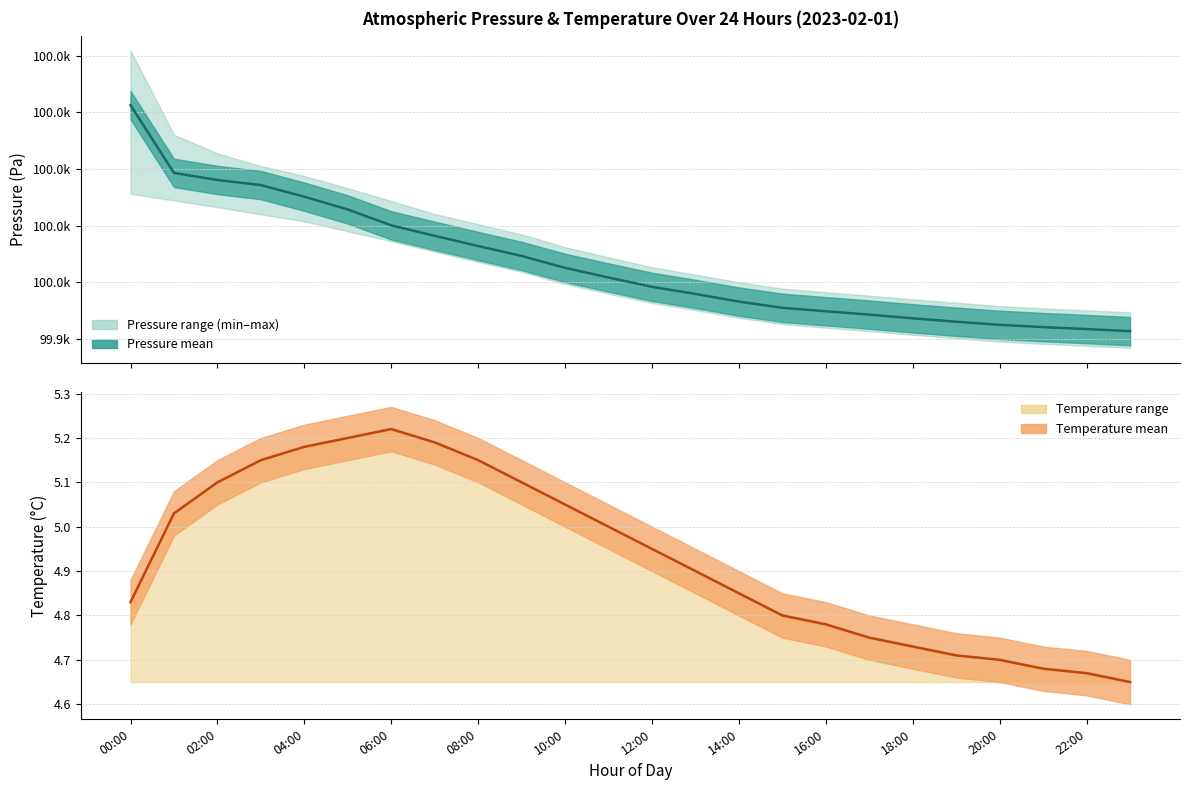

True or false: pressure_mean and temperature cross at least once.

False